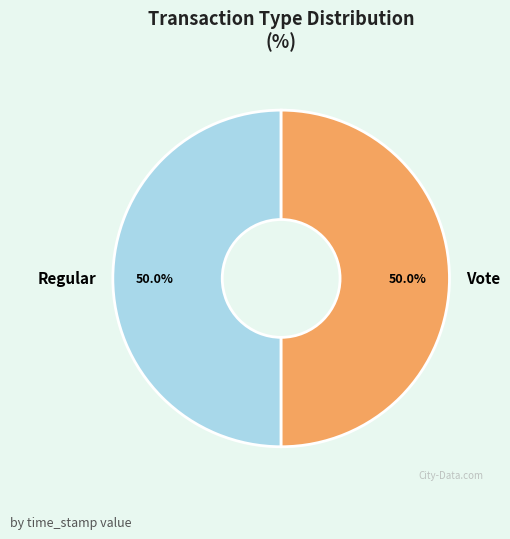

Count the number of slices in the pie.

2